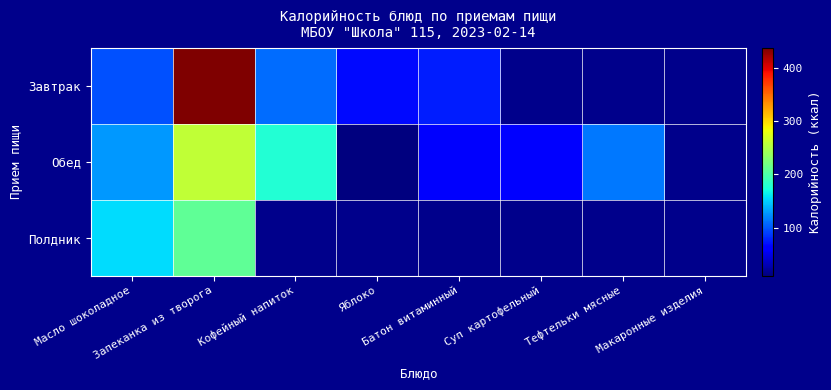

At which category is the sum across all series the highest?

Запеканка из творога